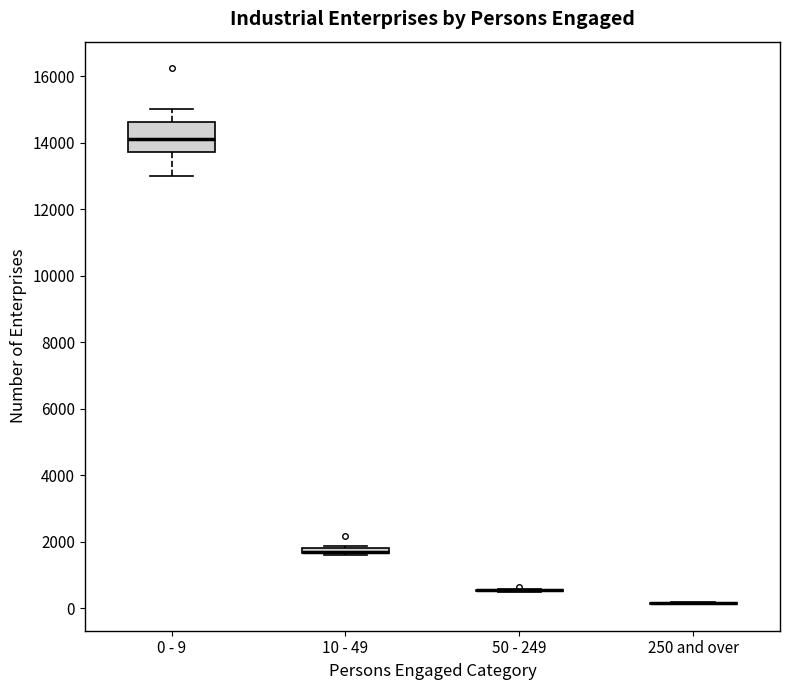

Which box is the tallest, from its lower edge to its upper edge?

0 - 9